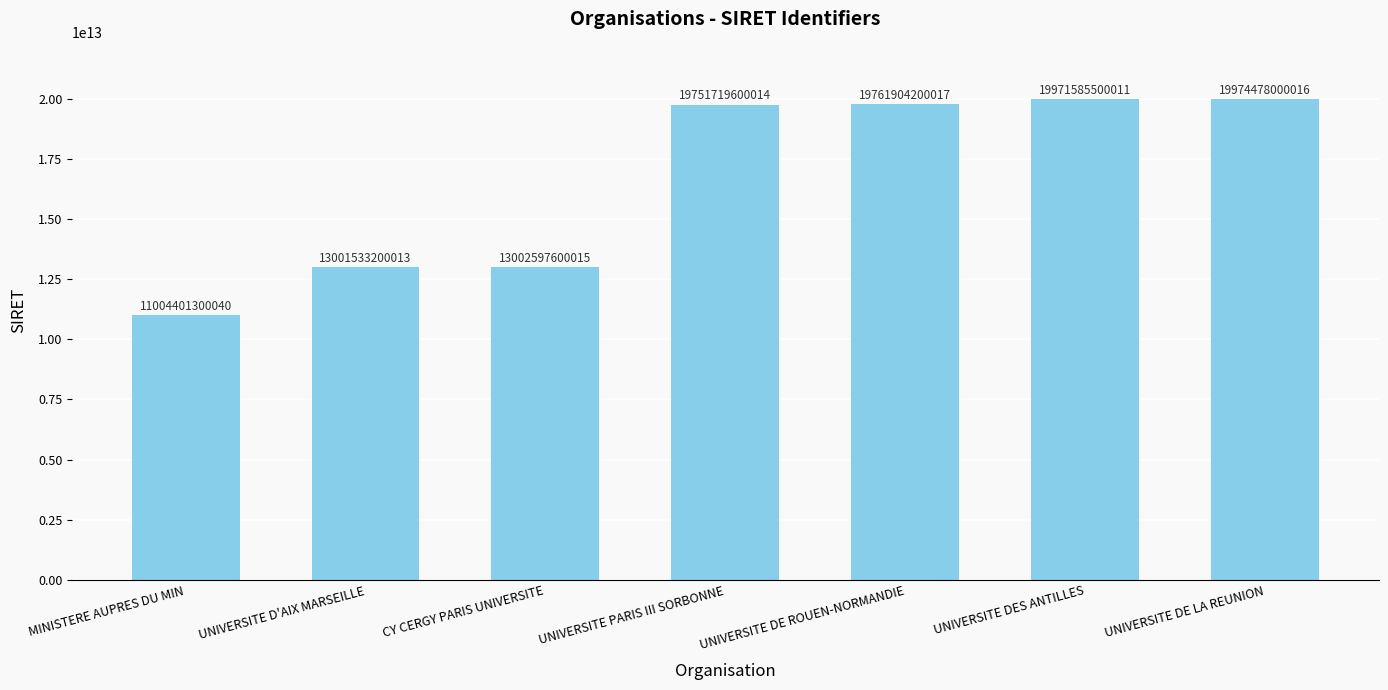

What is the approximate value at UNIVERSITE DE LA REUNION, to the nearest 100?

19974478000000